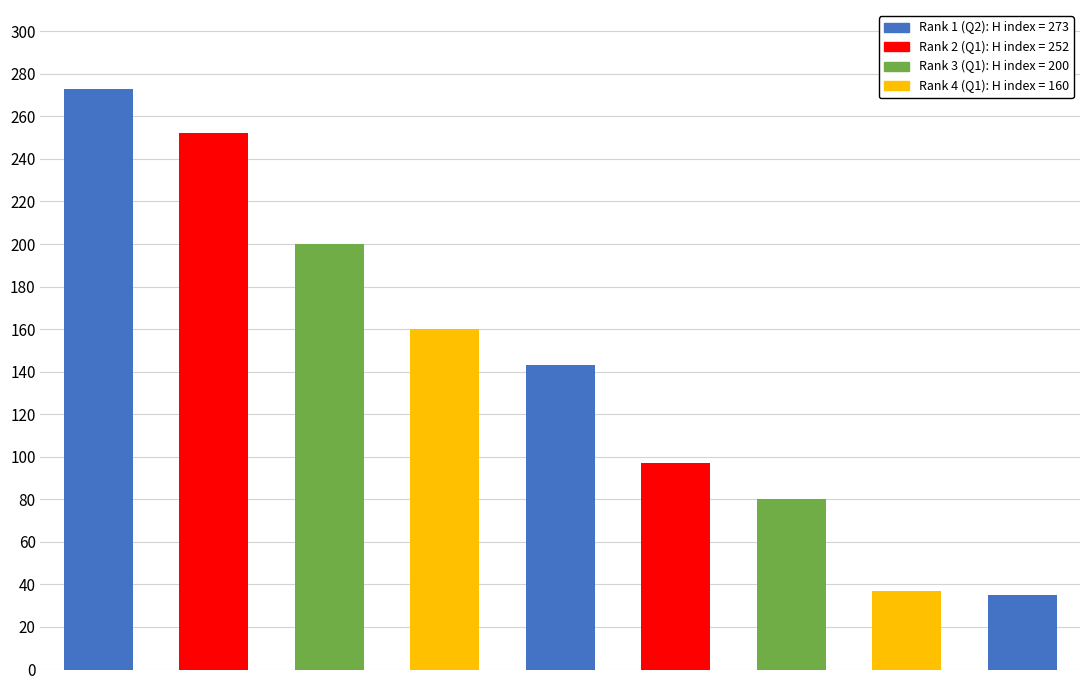

What is the difference between the second highest and minimum values?

217